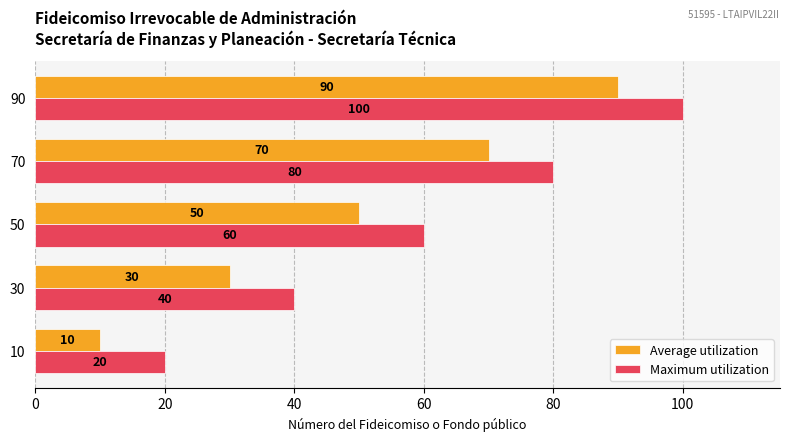

Which series has the largest total across all categories?

Maximum utilization